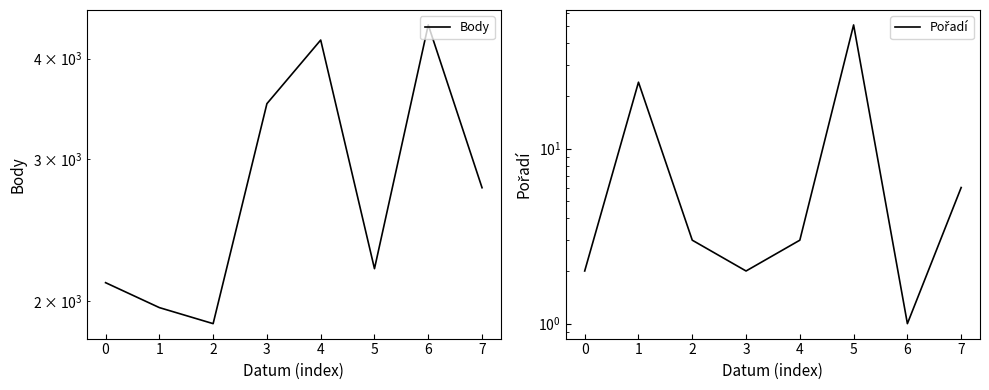

What is the difference between the Body values at 6 and 5?

2209